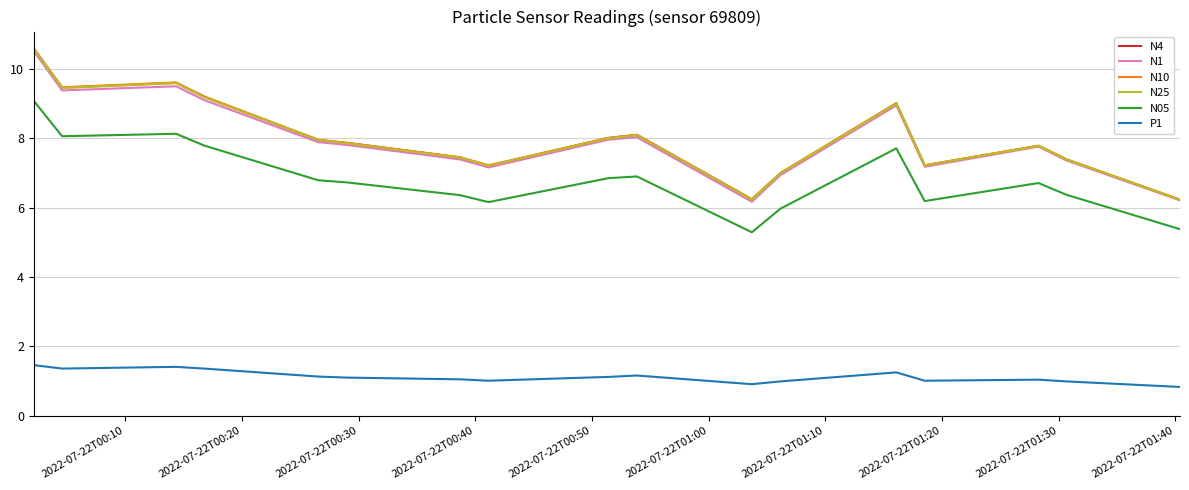

What is the greatest value displayed?

10.6